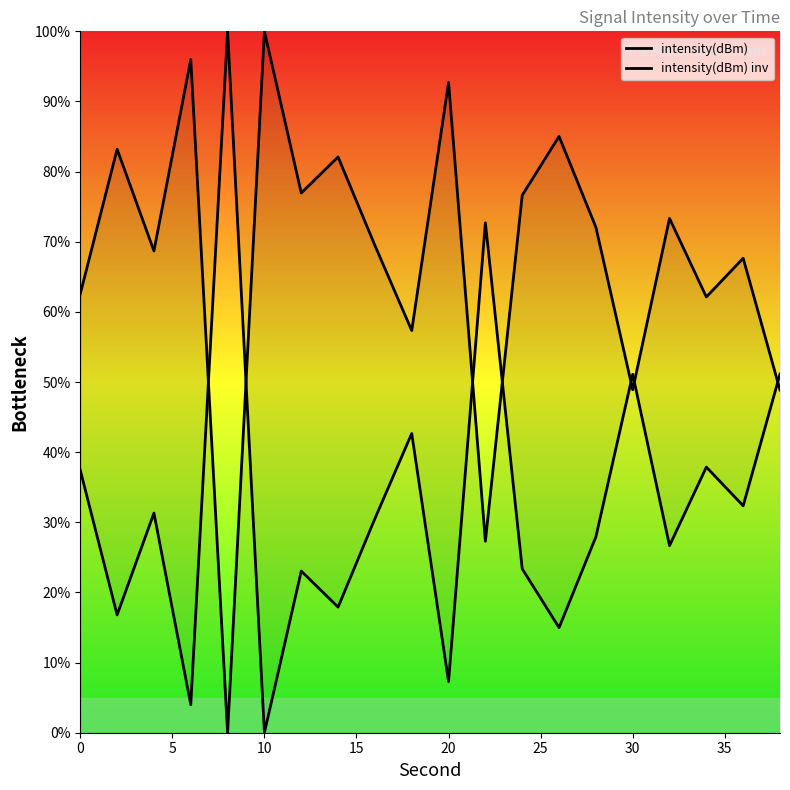

How many interior local peaks does the intensity(dBm) series have?

8